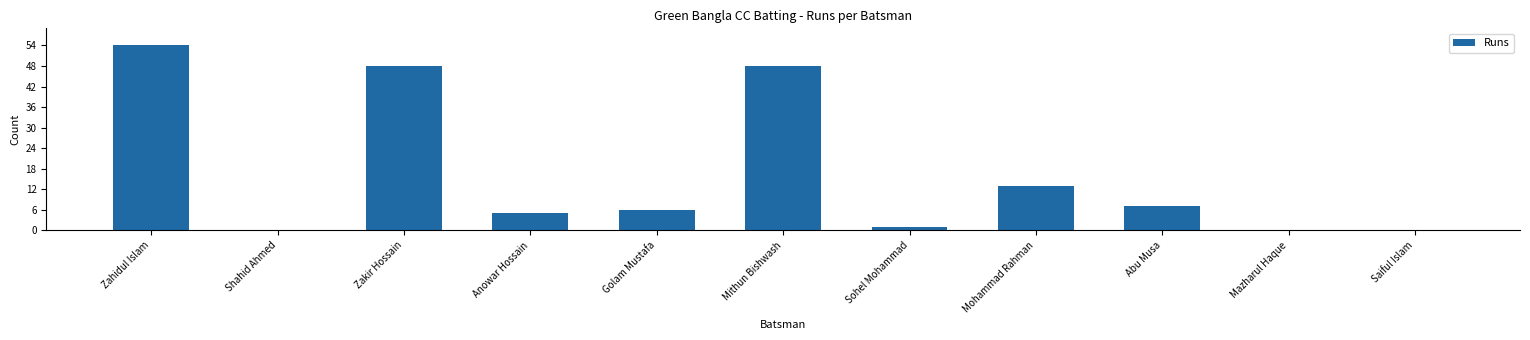

Is it true that the value at Anowar Hossain is 5?

True